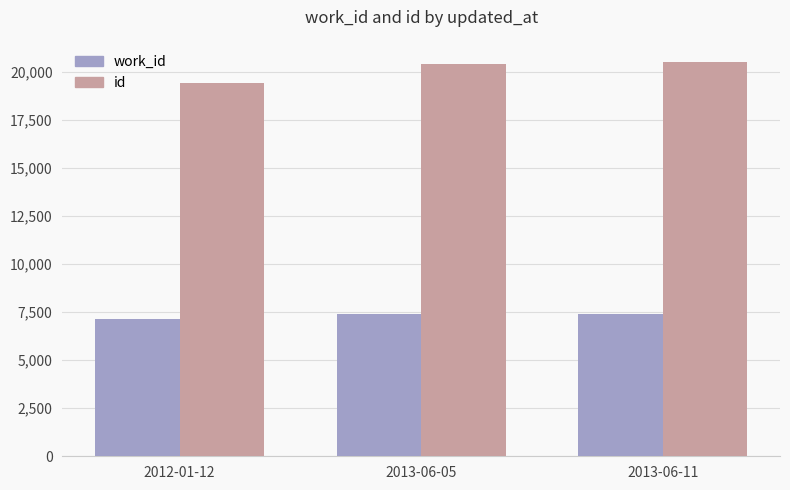

Which series has the widest spread of values?

id